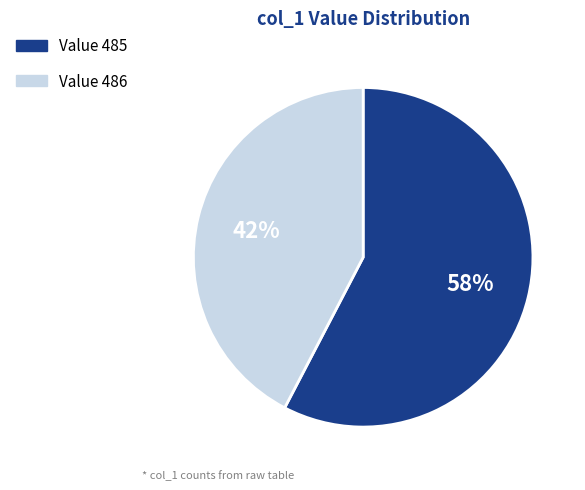

To the nearest percent, what is the average slice percentage?

50%